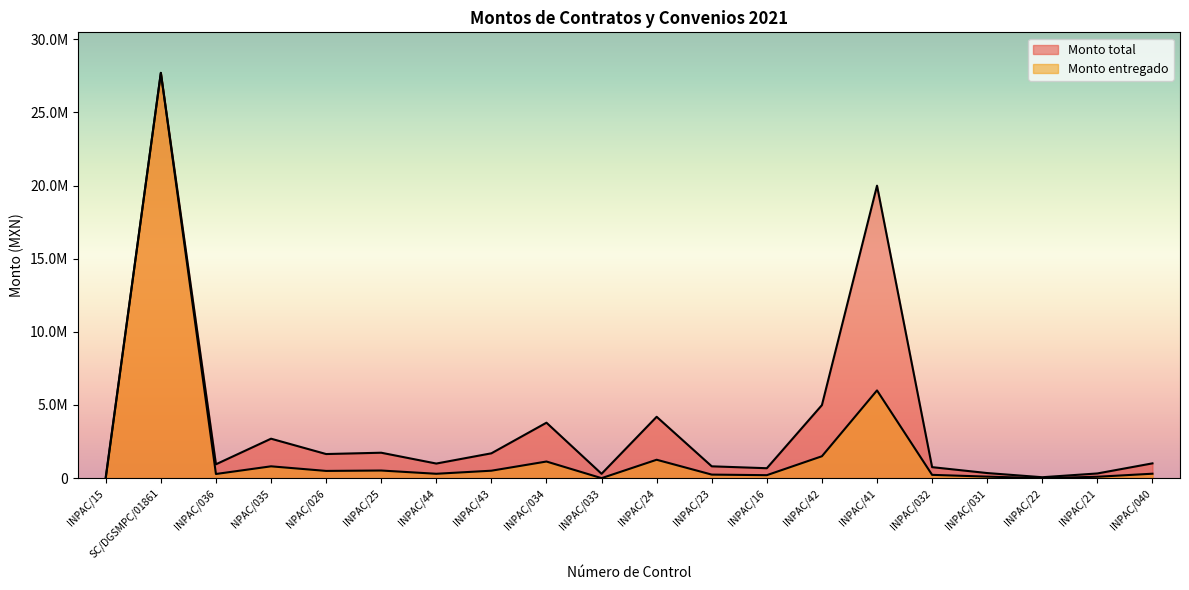

Is the value of Monto entregado at INPAC/15 greater than the value of Monto total at INPAC/43?

No